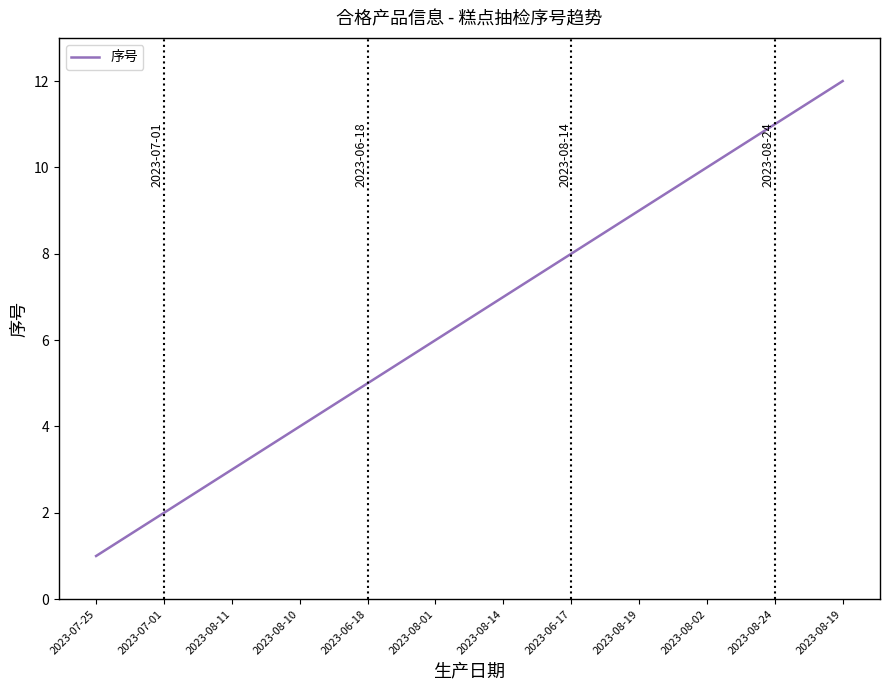

Does the chart display data point markers on the line(s)?

No